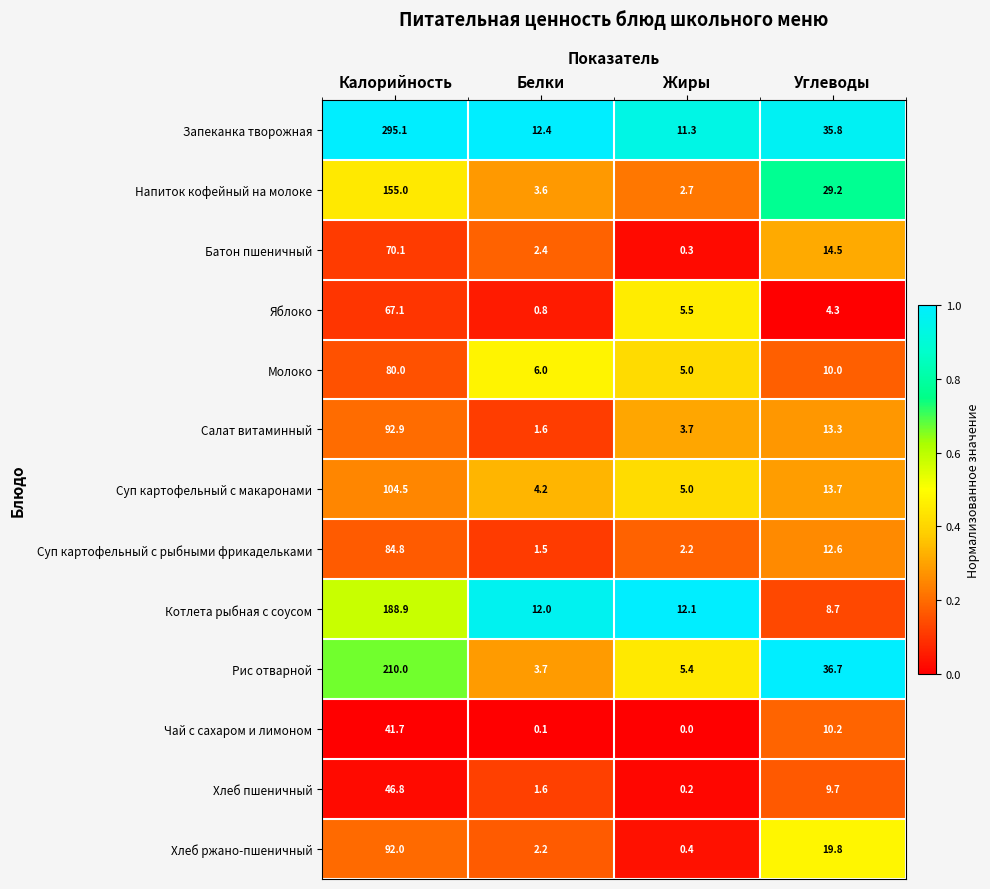

Which category has the lowest value across all series?

Жиры